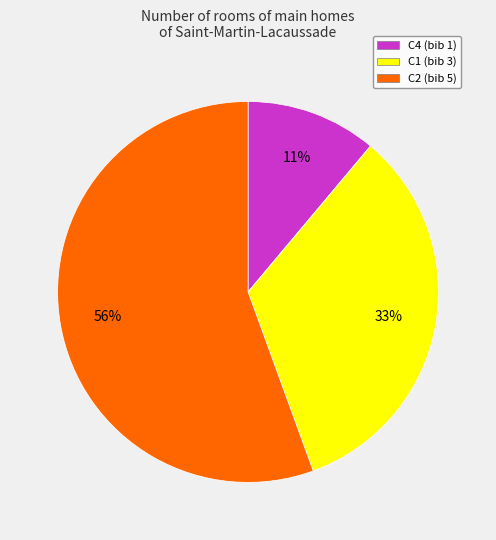

Do C4 (bib 1) and C2 (bib 5) together represent more than half of the pie?

Yes